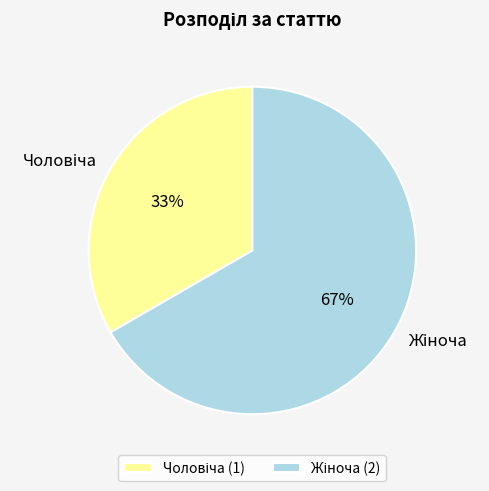

To the nearest percent, what is the average slice percentage?

50%